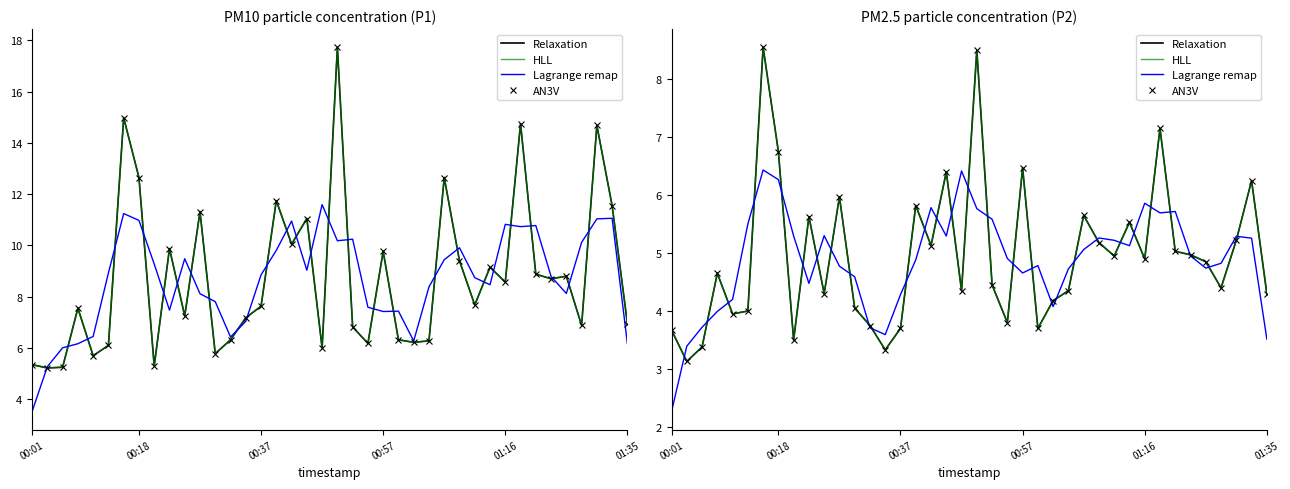

Which has a higher value, 37 or 15?

37